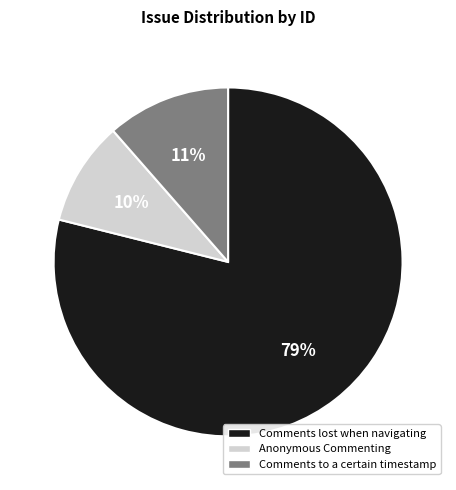

How many segments does this pie chart have?

3